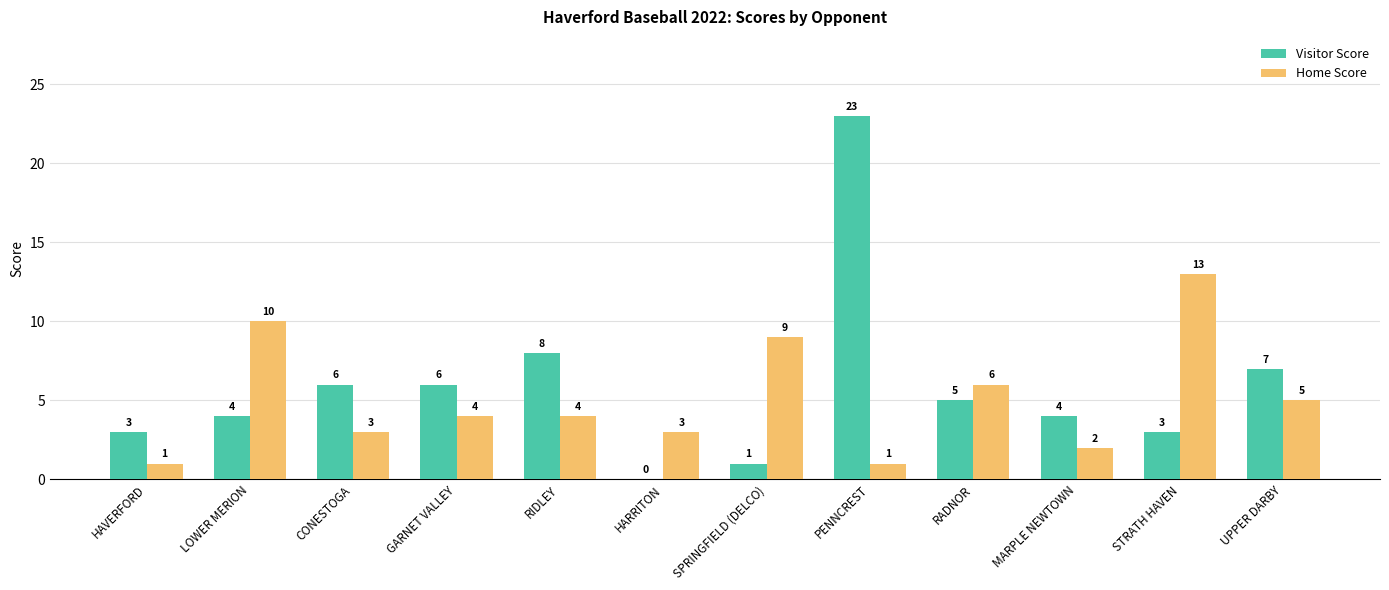

What is the highest value of the Visitor Score series?

23